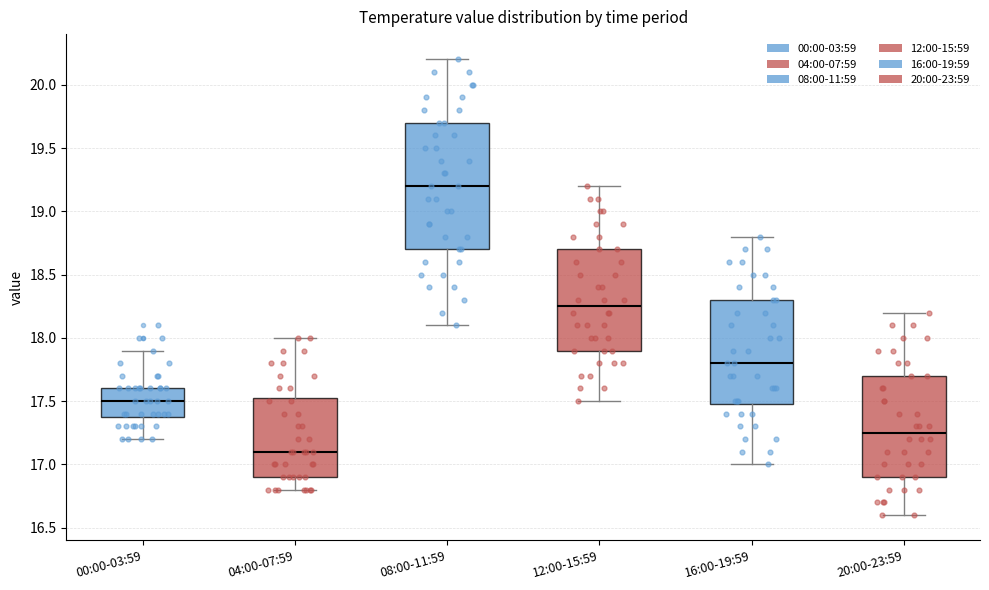

Reading left to right, read every box against the y-axis: the position of its median line, the range the box covers, and the ends of its whiskers. The values are not printed on the chart, so give them approximately, as read against the axis.

00:00-03:59: median 17.50, box 17.40 to 17.60, whiskers 17.20 to 17.90
04:00-07:59: median 17.10, box 16.90 to 17.55, whiskers 16.80 to 18.00
08:00-11:59: median 19.20, box 18.70 to 19.70, whiskers 18.10 to 20.20
12:00-15:59: median 18.25, box 17.90 to 18.70, whiskers 17.50 to 19.20
16:00-19:59: median 17.80, box 17.50 to 18.30, whiskers 17.00 to 18.80
20:00-23:59: median 17.25, box 16.90 to 17.70, whiskers 16.60 to 18.20